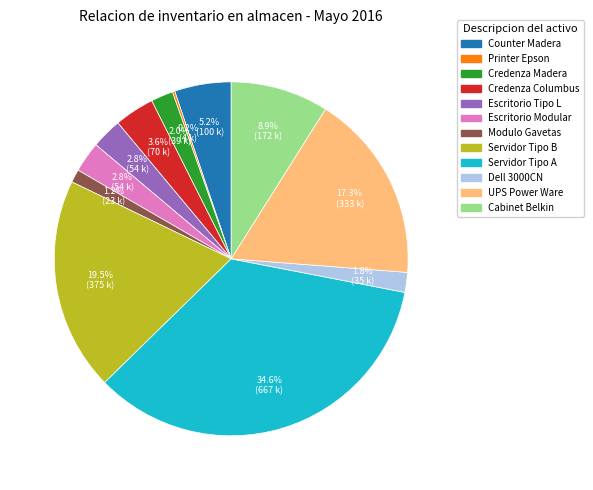

Does any single category account for the majority?

No